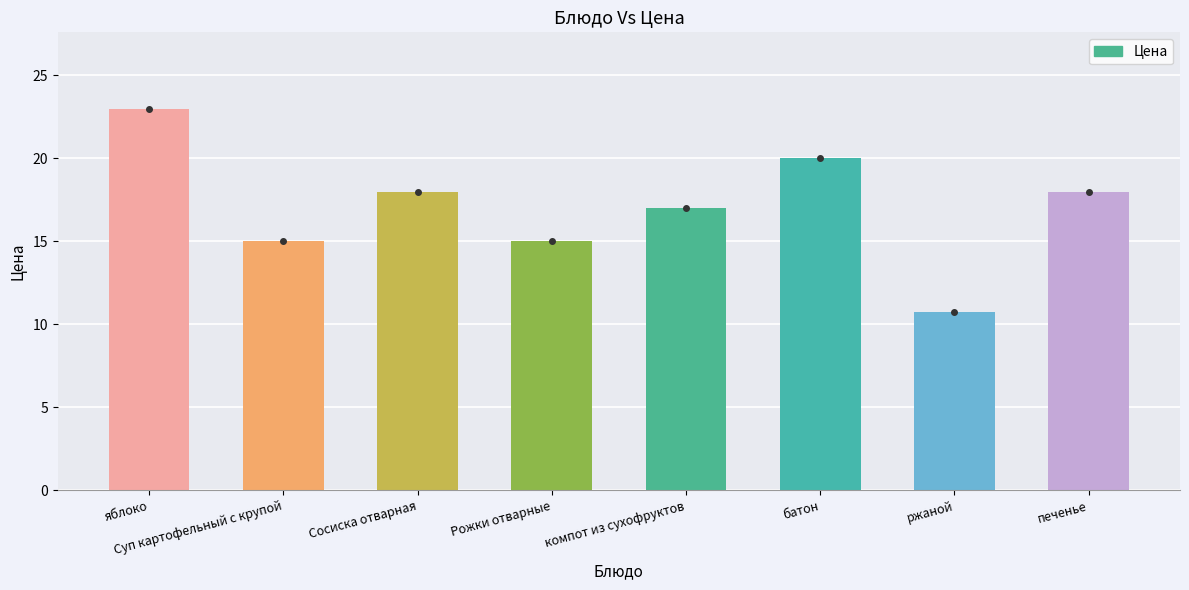

Approximately how many times larger is the value at яблоко compared to печенье?

1.3